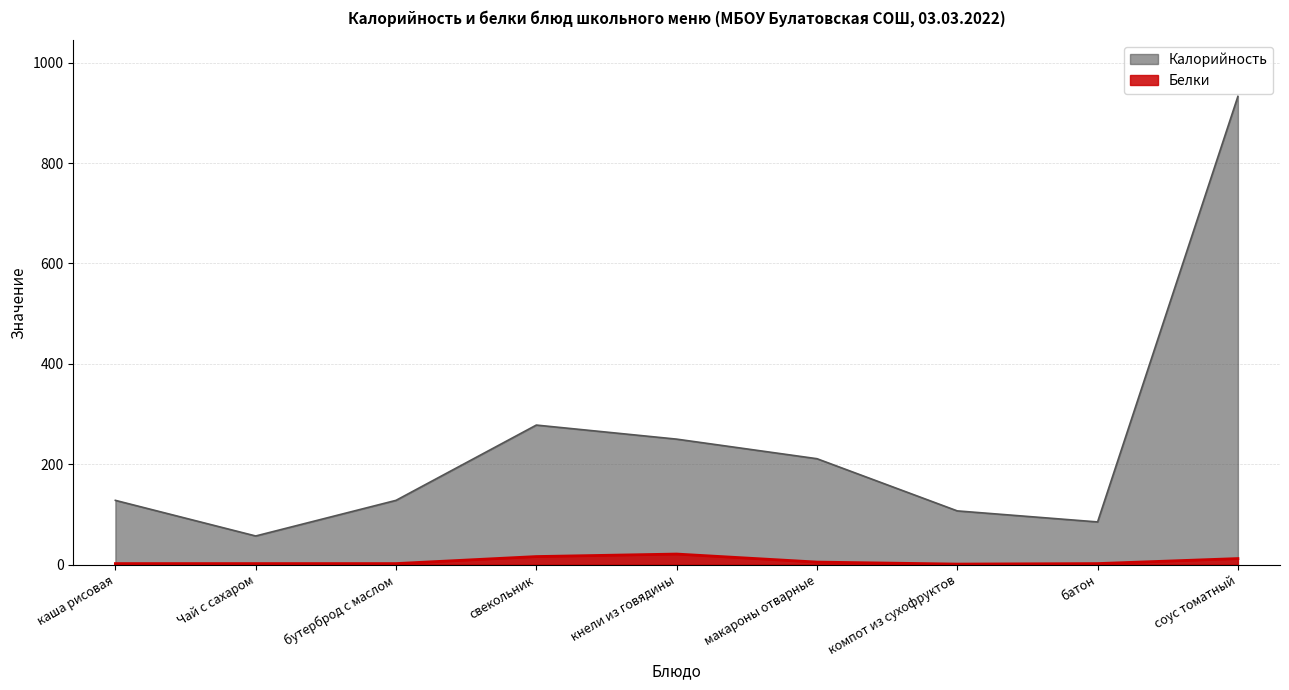

What is the total value across all series at свекольник?

294